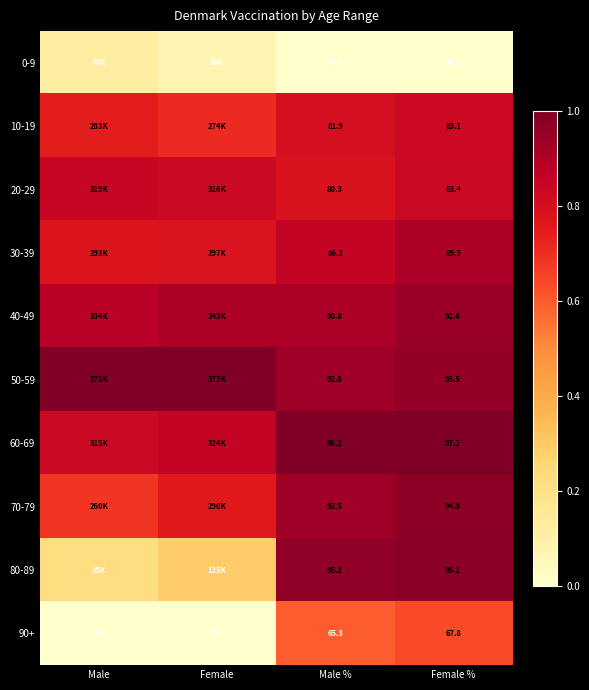

Between Male and Female %, which is larger?

Male